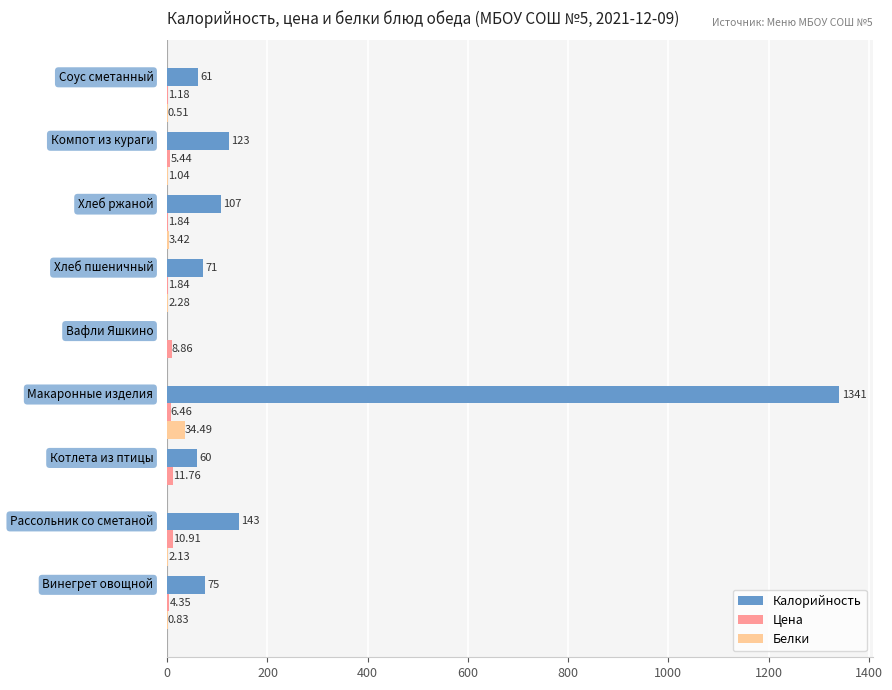

How many distinct data groups are displayed?

3